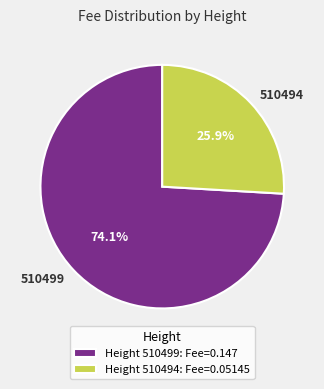

How many slices are in this pie chart?

2